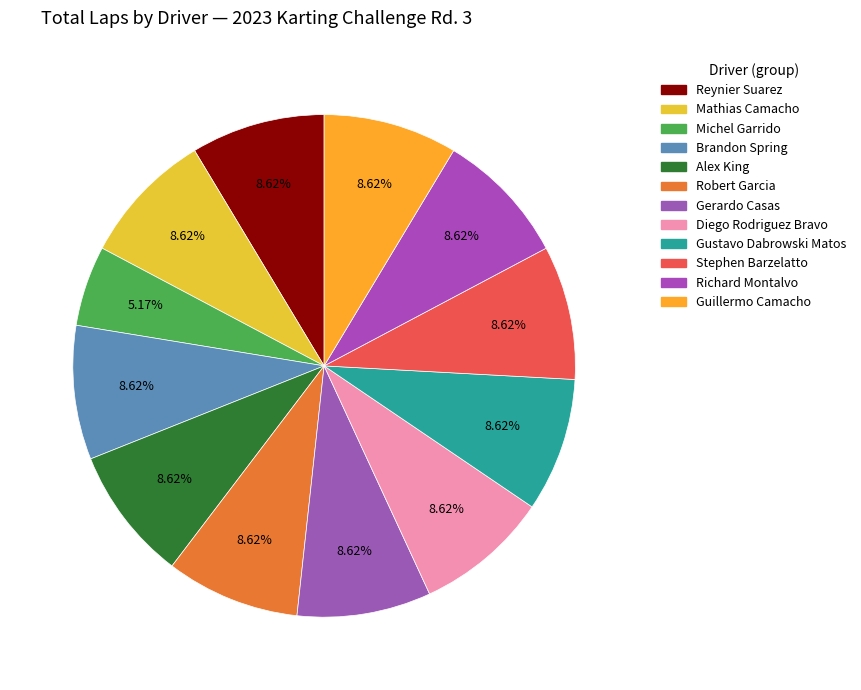

How many slices are in this pie chart?

12